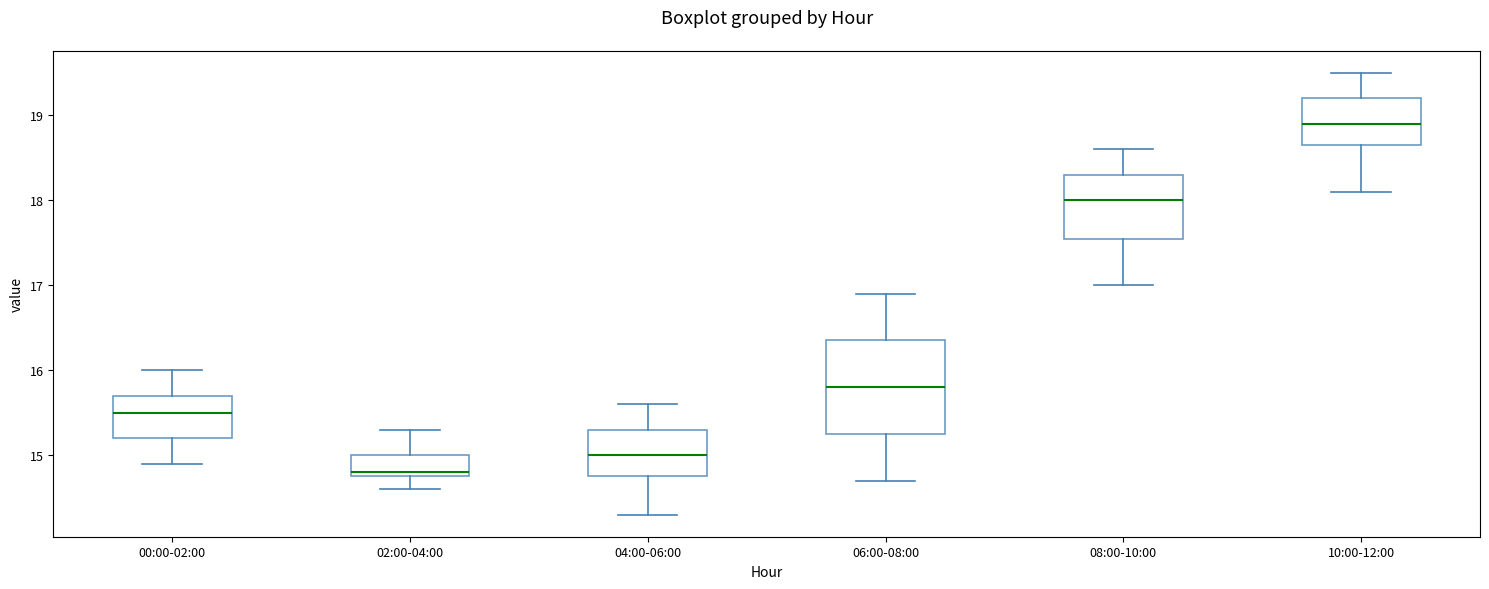

Comparing the boxes themselves (not the whiskers), which one is the tallest?

06:00-08:00